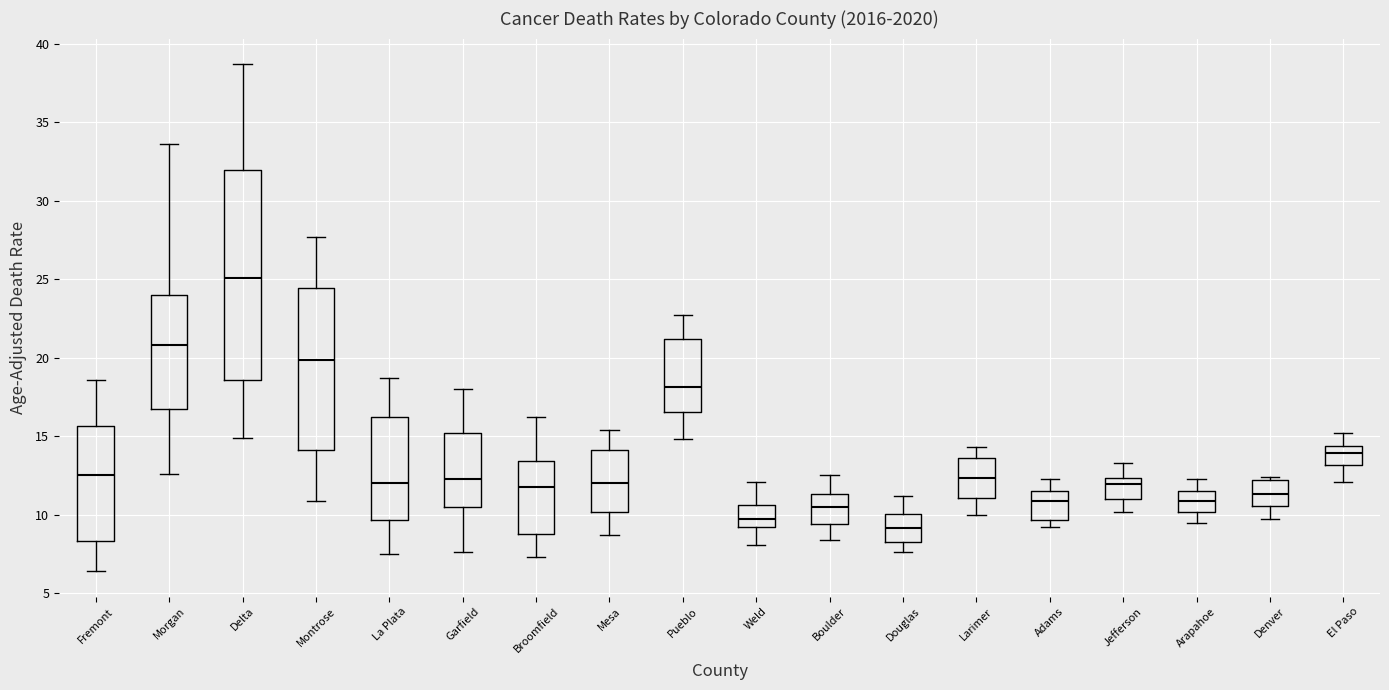

Reading left to right, transcribe this box plot: for each box, give where its median line is, the range the box spans, and where its two whiskers end, as read against the y-axis. The values are not printed on the chart, so give them approximately, as read against the axis.

Fremont: median 12.5, box 8.5 to 15.5, whiskers 6.5 to 18.5
Morgan: median 21.0, box 16.5 to 24.0, whiskers 12.5 to 33.5
Delta: median 25.0, box 18.5 to 32.0, whiskers 15.0 to 38.5
Montrose: median 20.0, box 14.0 to 24.5, whiskers 11.0 to 27.5
La Plata: median 12.0, box 9.5 to 16.0, whiskers 7.5 to 18.5
Garfield: median 12.5, box 10.5 to 15.0, whiskers 7.5 to 18.0
Broomfield: median 12.0, box 8.5 to 13.5, whiskers 7.5 to 16.0
Mesa: median 12.0, box 10.0 to 14.0, whiskers 8.5 to 15.5
Pueblo: median 18.0, box 16.5 to 21.0, whiskers 15.0 to 22.5
Weld: median 9.5, box 9.0 to 10.5, whiskers 8.0 to 12.0
Boulder: median 10.5, box 9.5 to 11.5, whiskers 8.5 to 12.5
Douglas: median 9.0, box 8.5 to 10.0, whiskers 7.5 to 11.0
Larimer: median 12.5, box 11.0 to 13.5, whiskers 10.0 to 14.5
Adams: median 11.0, box 9.5 to 11.5, whiskers 9.0 to 12.5
Jefferson: median 12.0, box 11.0 to 12.5, whiskers 10.0 to 13.5
Arapahoe: median 11.0, box 10.0 to 11.5, whiskers 9.5 to 12.5
Denver: median 11.5, box 10.5 to 12.0, whiskers 9.5 to 12.5
El Paso: median 14.0, box 13.0 to 14.5, whiskers 12.0 to 15.0